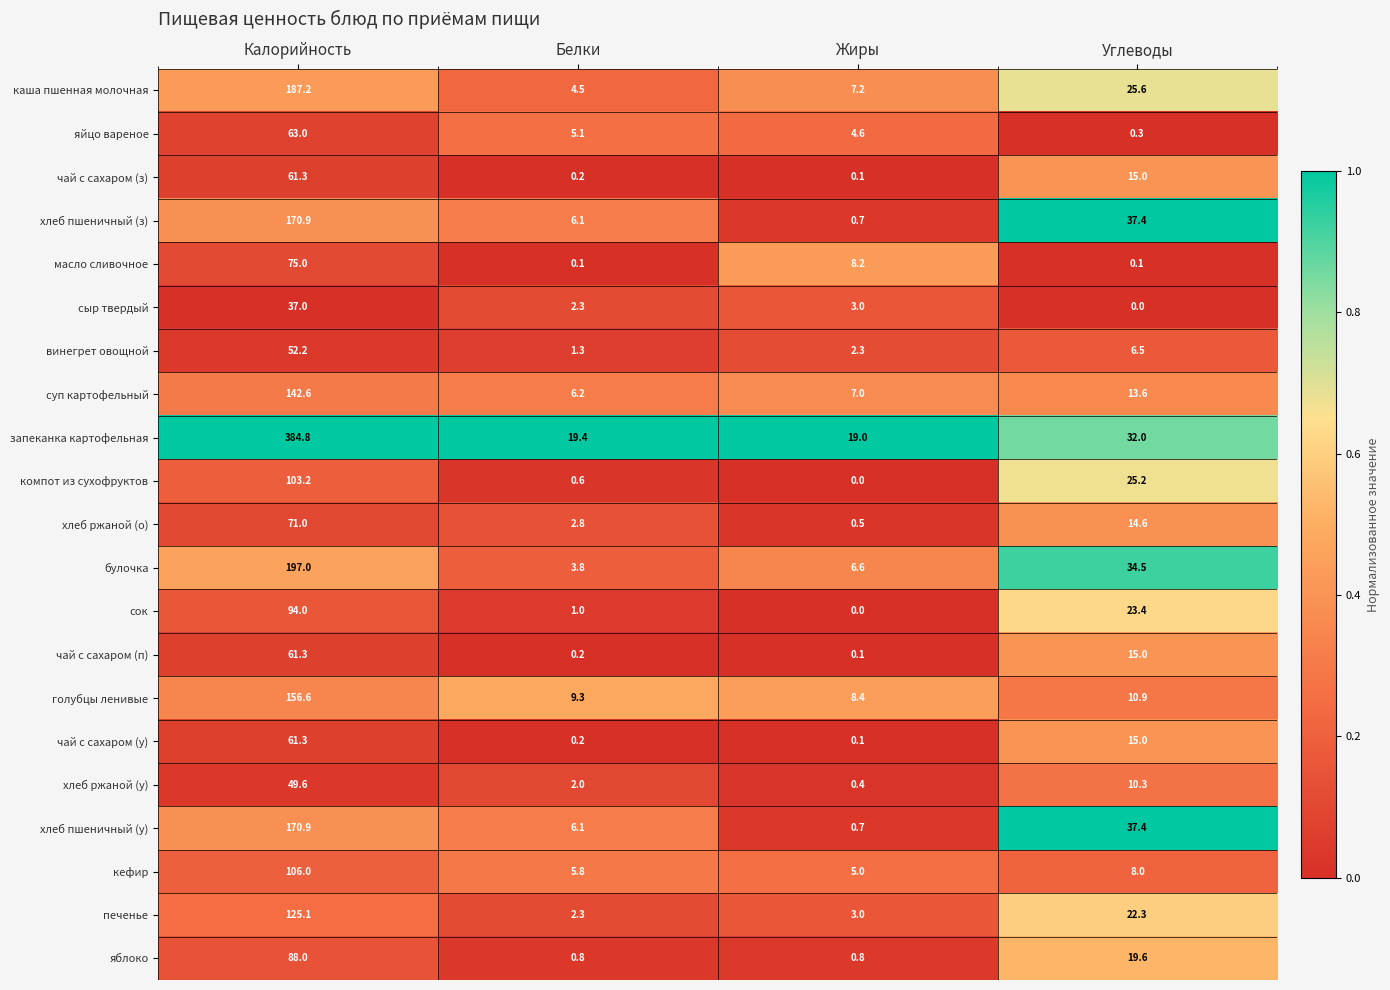

What is the difference between the highest and lowest values at Калорийность?

347.8